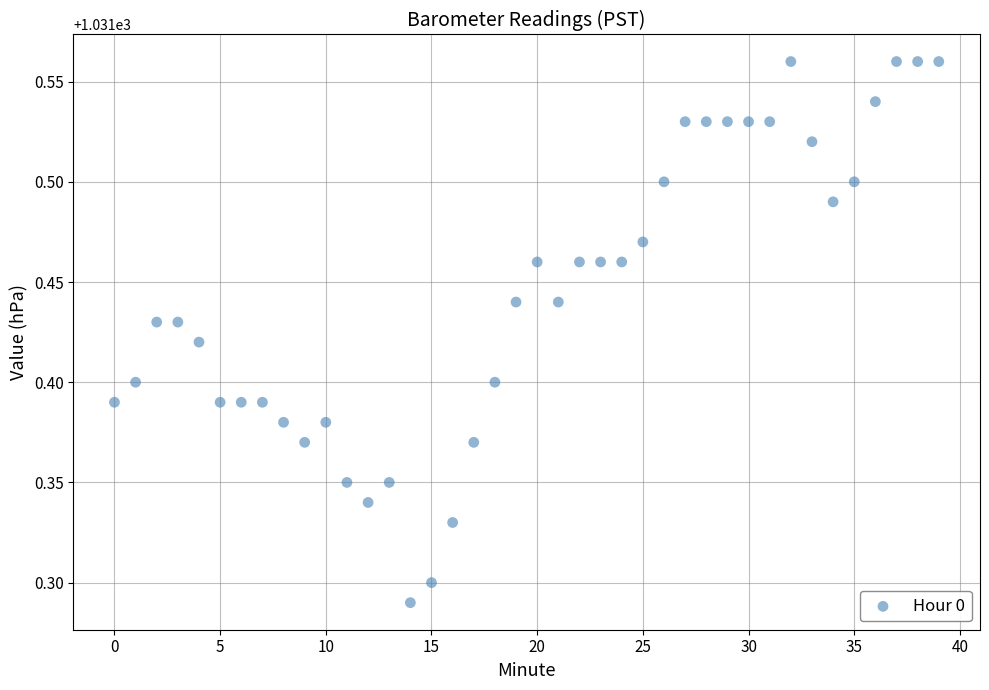

What is the range of Y values (max minus min)?

0.3